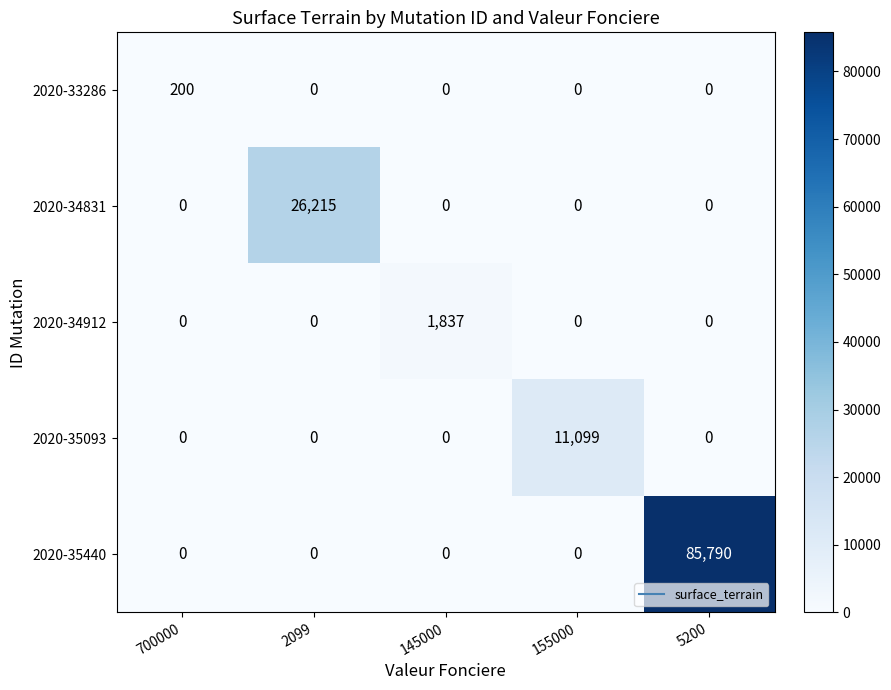

What is the average value of the 2020-34912 series?

367